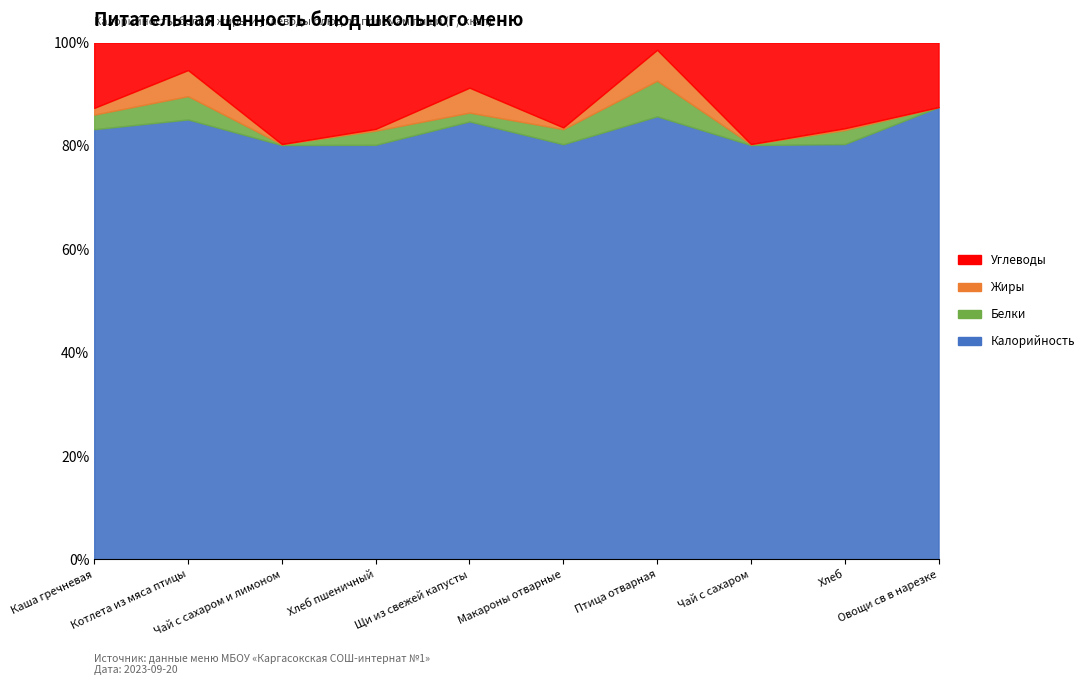

What is the label of the 2nd point from the left?

Котлета из мяса птицы